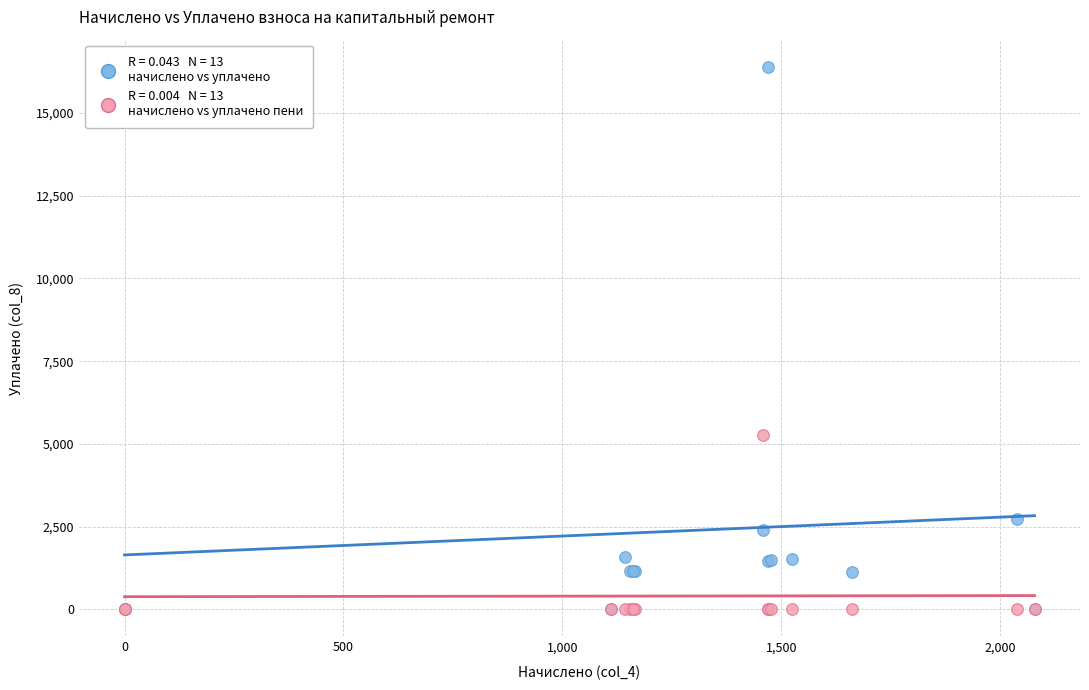

Across all series, what Y value is closest to 8198?

5268.6